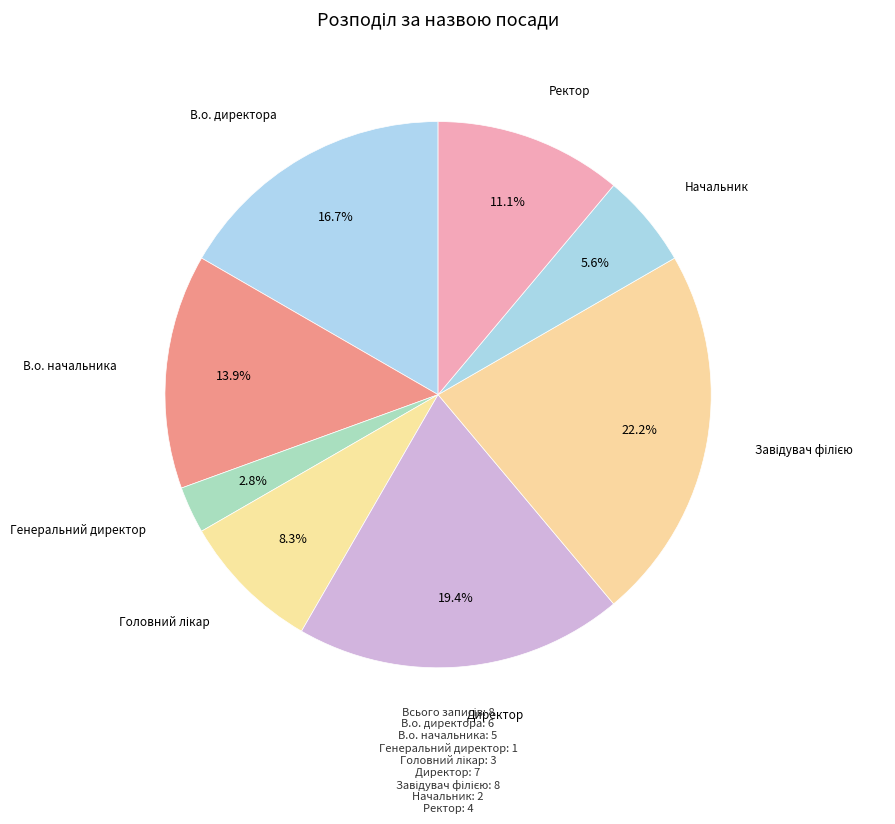

How many segments does this pie chart have?

8